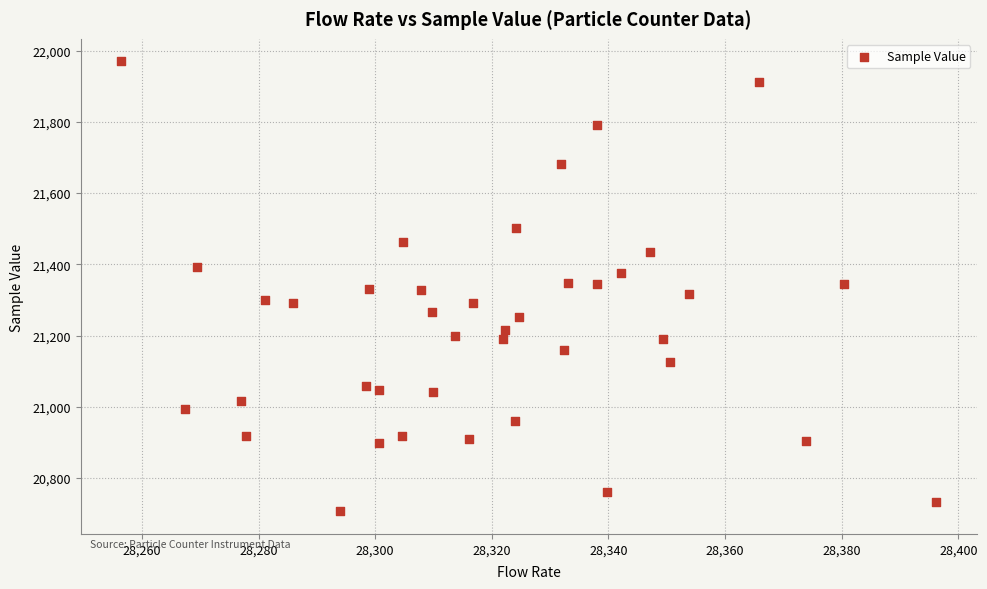

What is the range of Y values (max minus min)?

1264